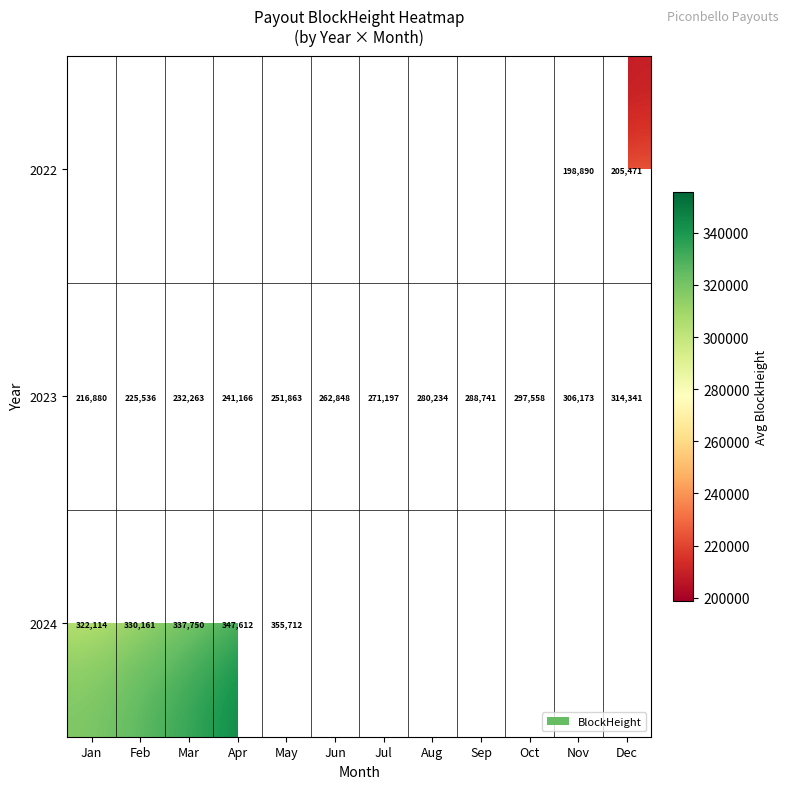

Is it true that 2023 equals 440012 at Sep?

False